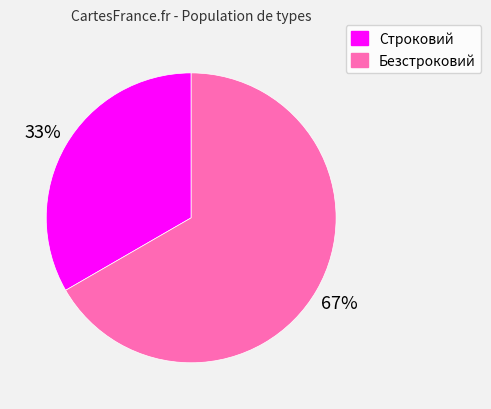

Is the sum of Безстроковий and Строковий greater than half?

Yes